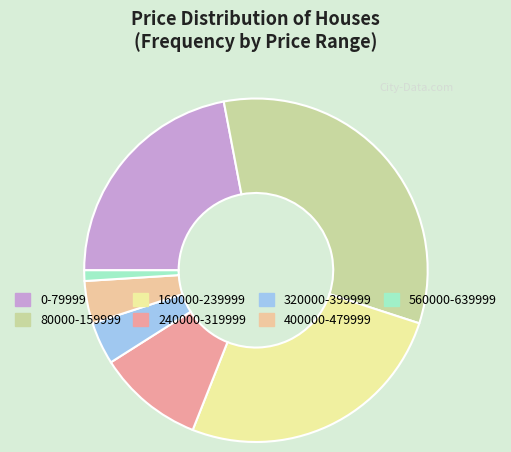

What is the ratio of the value at 80000-159999 to the value at 400000-479999?

8.2